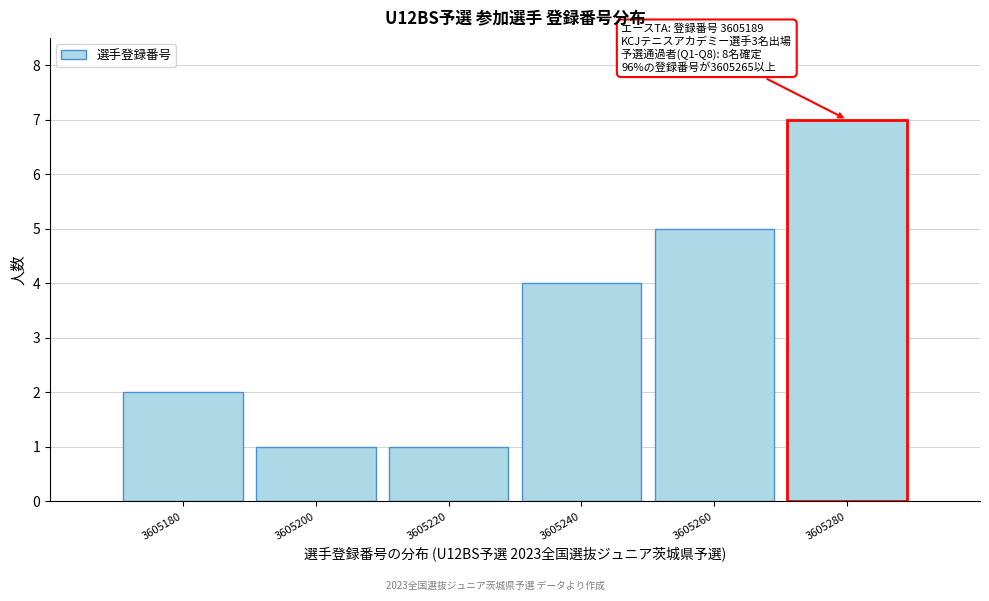

Reading right to left, what are all the values shown in this chart?

7	5	4	1	1	2